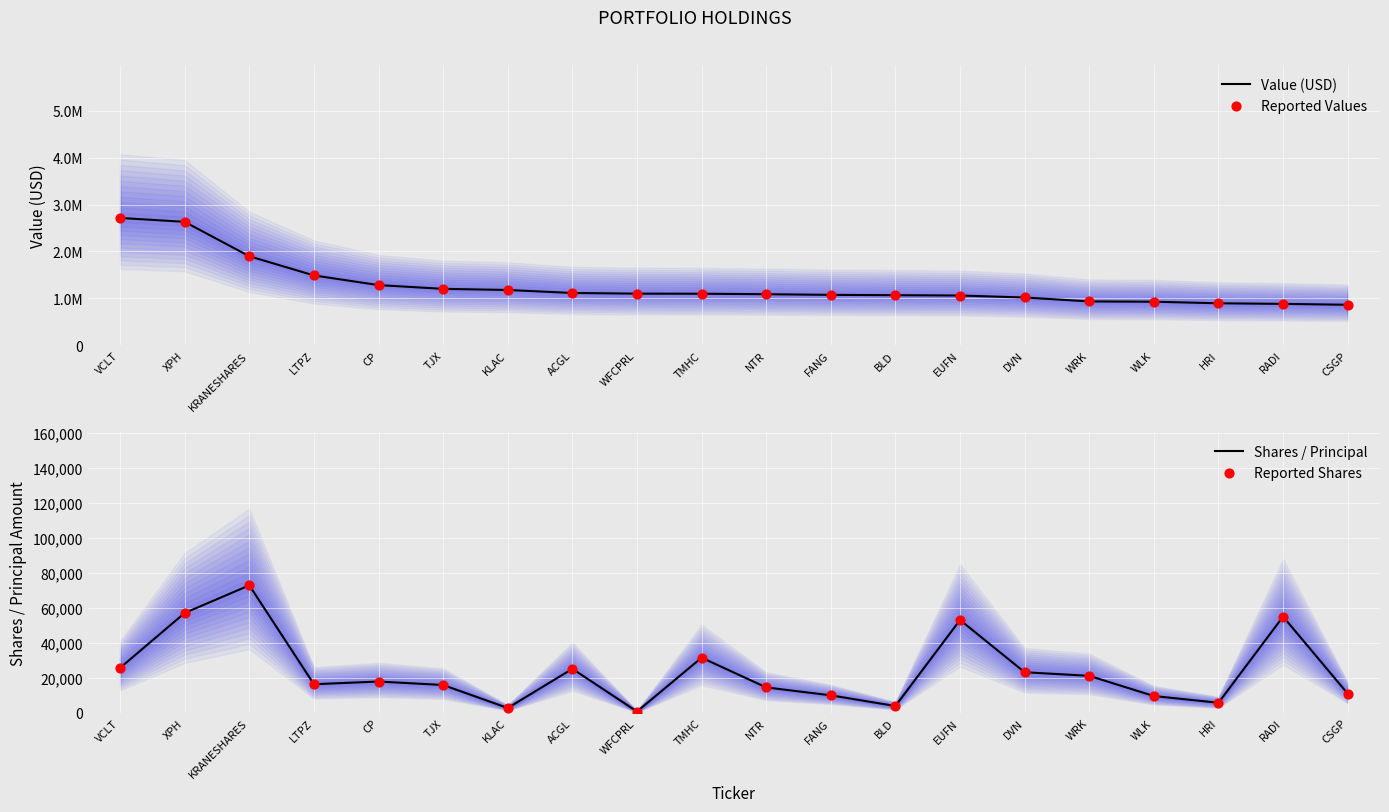

At which category is the sum across all series the highest?

VCLT